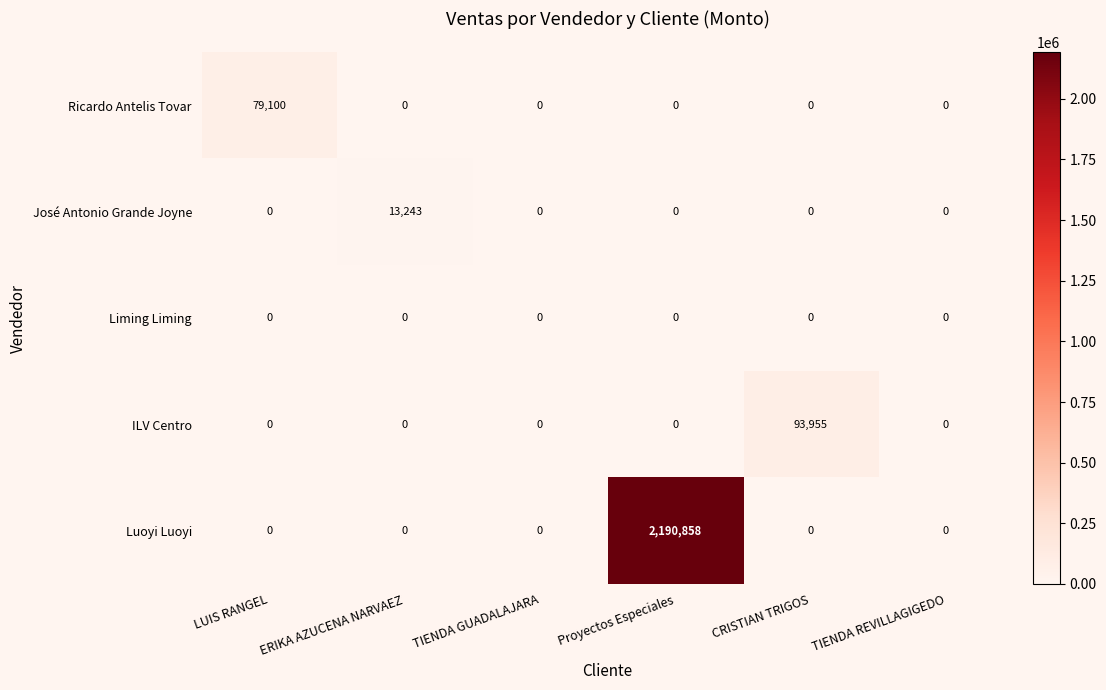

Reading left to right, transcribe all the data shown in this chart.

Ricardo Antelis Tovar: LUIS RANGEL=79100	ERIKA AZUCENA NARVAEZ=0	TIENDA GUADALAJARA=0	Proyectos Especiales=0	CRISTIAN TRIGOS=0	TIENDA REVILLAGIGEDO=0
José Antonio Grande Joyne: LUIS RANGEL=0	ERIKA AZUCENA NARVAEZ=13243	TIENDA GUADALAJARA=0	Proyectos Especiales=0	CRISTIAN TRIGOS=0	TIENDA REVILLAGIGEDO=0
Liming Liming: LUIS RANGEL=0	ERIKA AZUCENA NARVAEZ=0	TIENDA GUADALAJARA=0	Proyectos Especiales=0	CRISTIAN TRIGOS=0	TIENDA REVILLAGIGEDO=0
ILV Centro: LUIS RANGEL=0	ERIKA AZUCENA NARVAEZ=0	TIENDA GUADALAJARA=0	Proyectos Especiales=0	CRISTIAN TRIGOS=93955	TIENDA REVILLAGIGEDO=0
Luoyi Luoyi: LUIS RANGEL=0	ERIKA AZUCENA NARVAEZ=0	TIENDA GUADALAJARA=0	Proyectos Especiales=2190858	CRISTIAN TRIGOS=0	TIENDA REVILLAGIGEDO=0